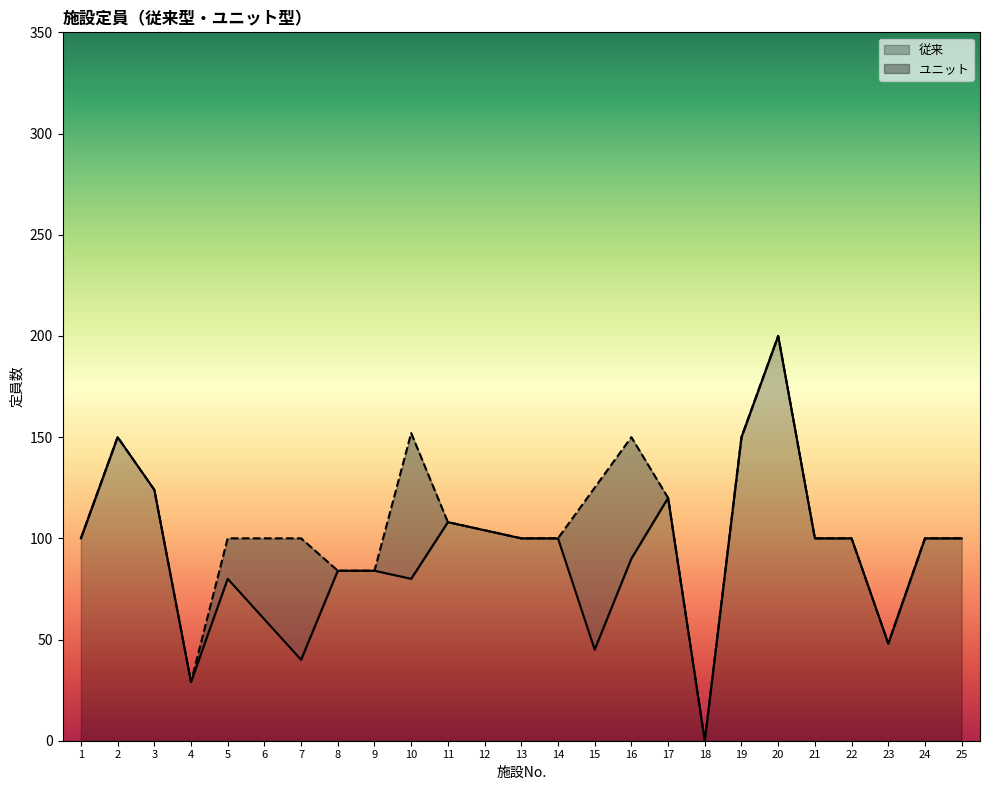

The value of 従来 at 3 is 67. True or false?

False